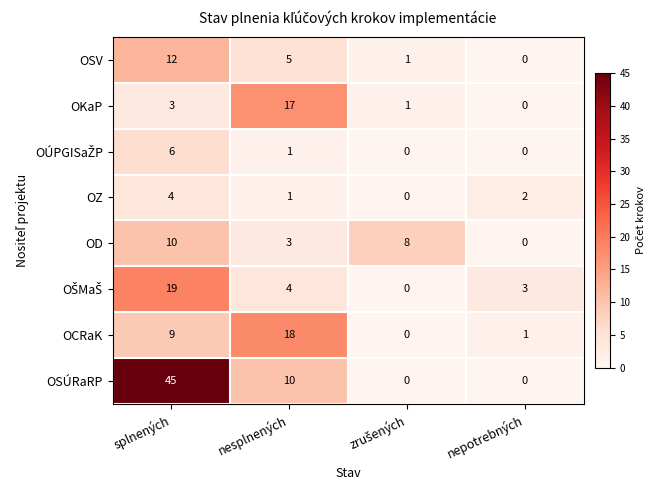

What is the difference between the OKaP values at nesplnených and nepotrebných?

17